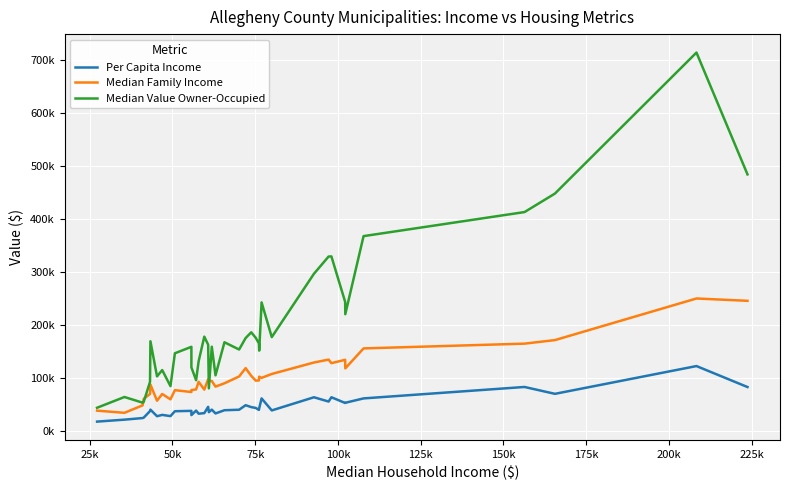

Does the chart have visible grid lines?

Yes